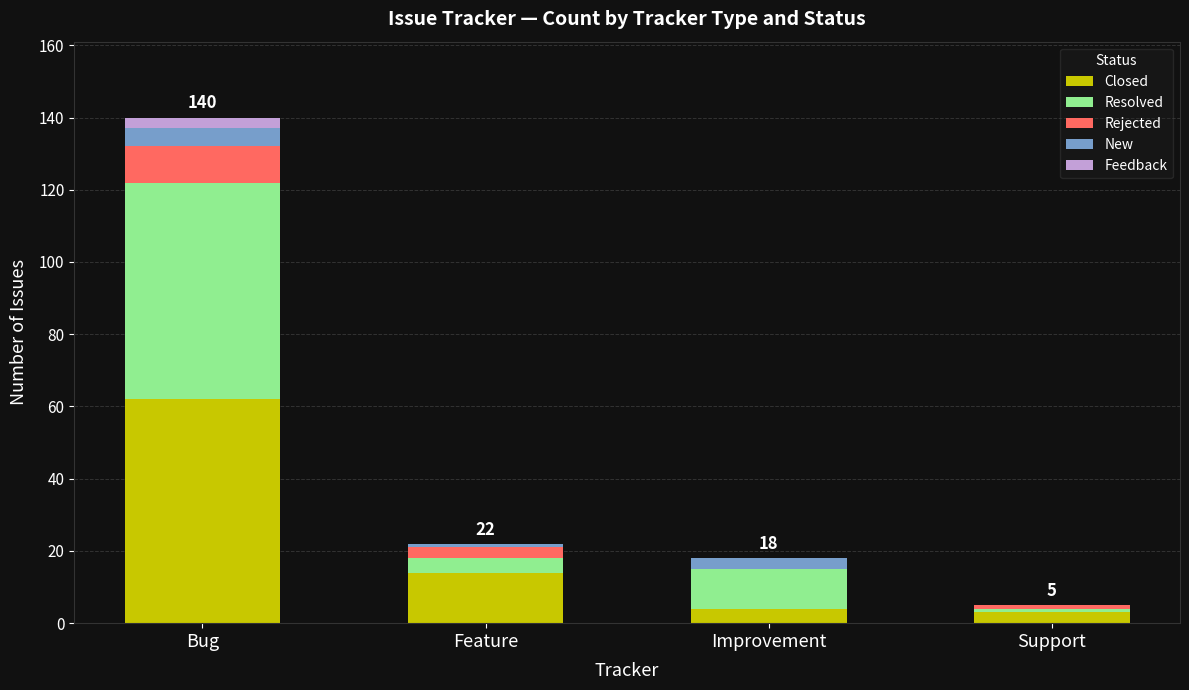

At which category is the sum across all series the highest?

Bug